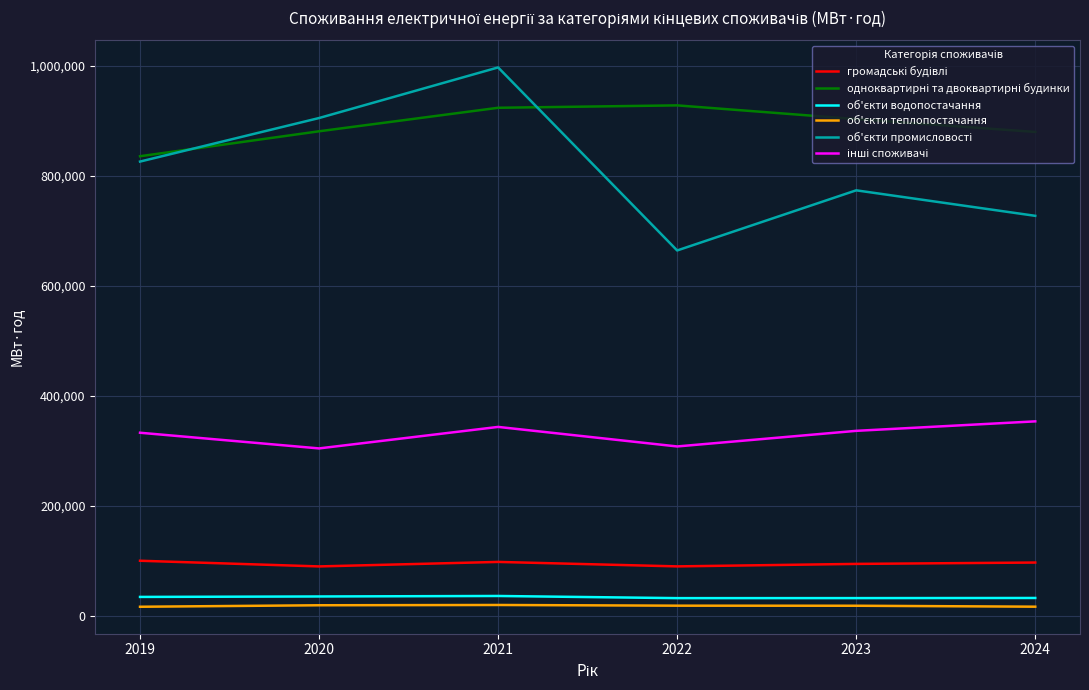

What is the maximum value shown in the chart?

997523.0